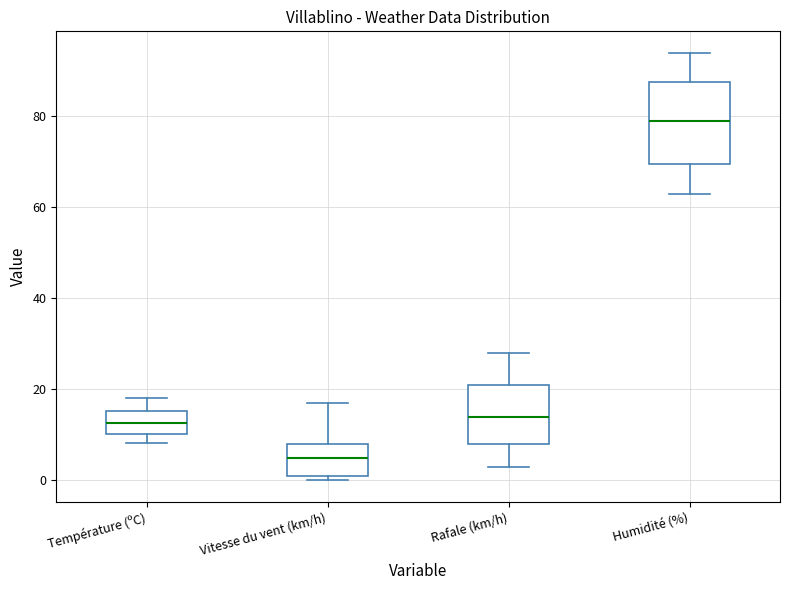

Reading left to right, read every box against the y-axis: the position of its median line, the range the box covers, and the ends of its whiskers. The values are not printed on the chart, so give them approximately, as read against the axis.

Température (ºC): median 12, box 10 to 16, whiskers 8 to 18
Vitesse du vent (km/h): median 6, box 2 to 8, whiskers 0 to 18
Rafale (km/h): median 14, box 8 to 22, whiskers 4 to 28
Humidité (%): median 80, box 70 to 88, whiskers 64 to 94